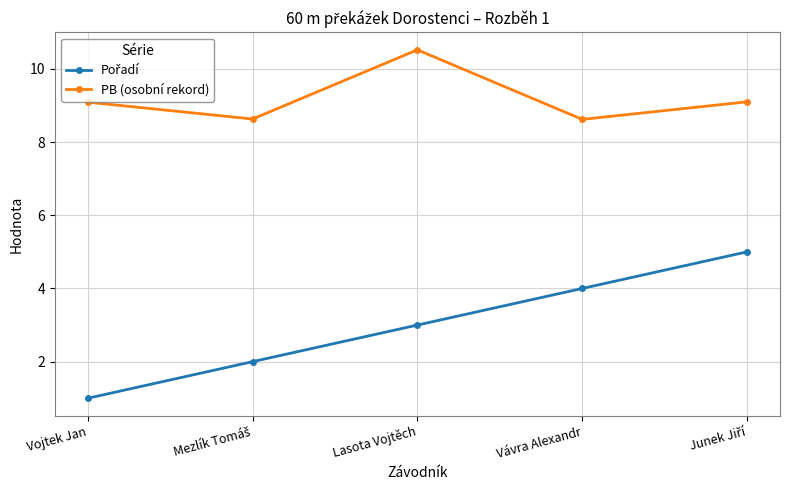

What is the minimum value shown in the chart?

1.0